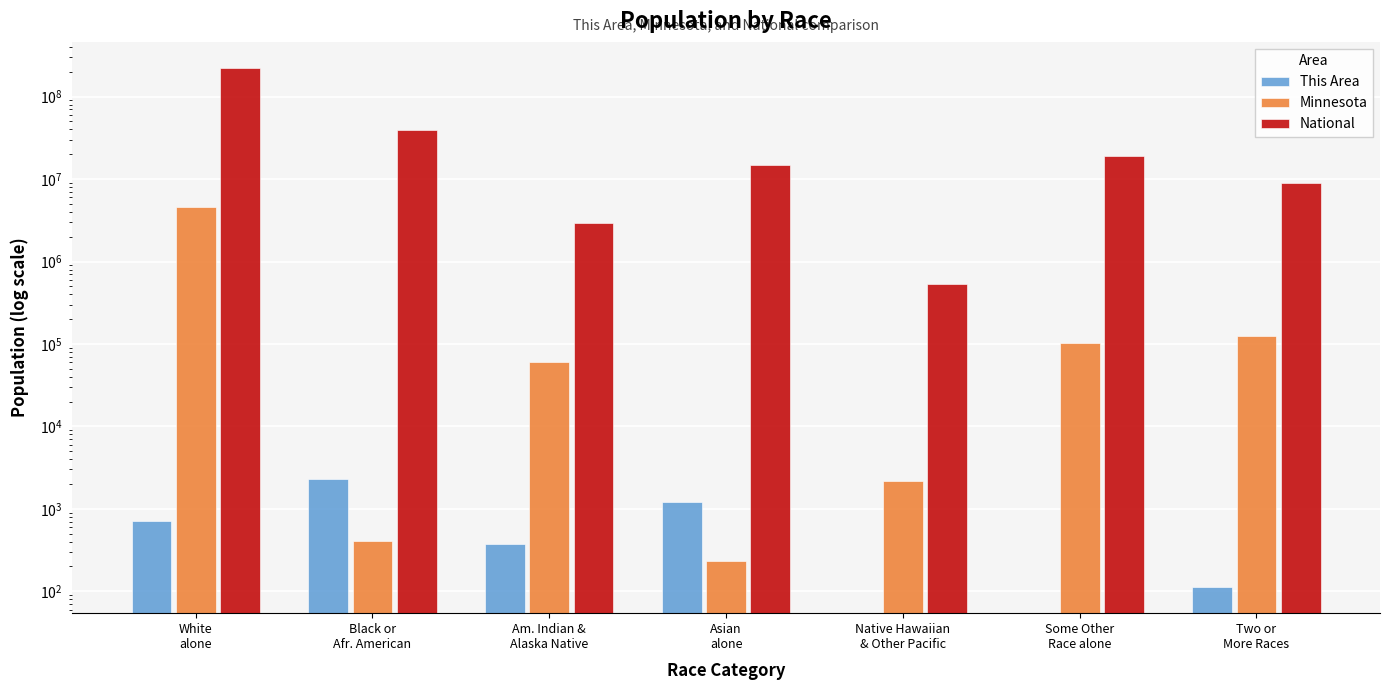

What is the approximate value of Minnesota at White
alone, to the nearest 10?

4524060